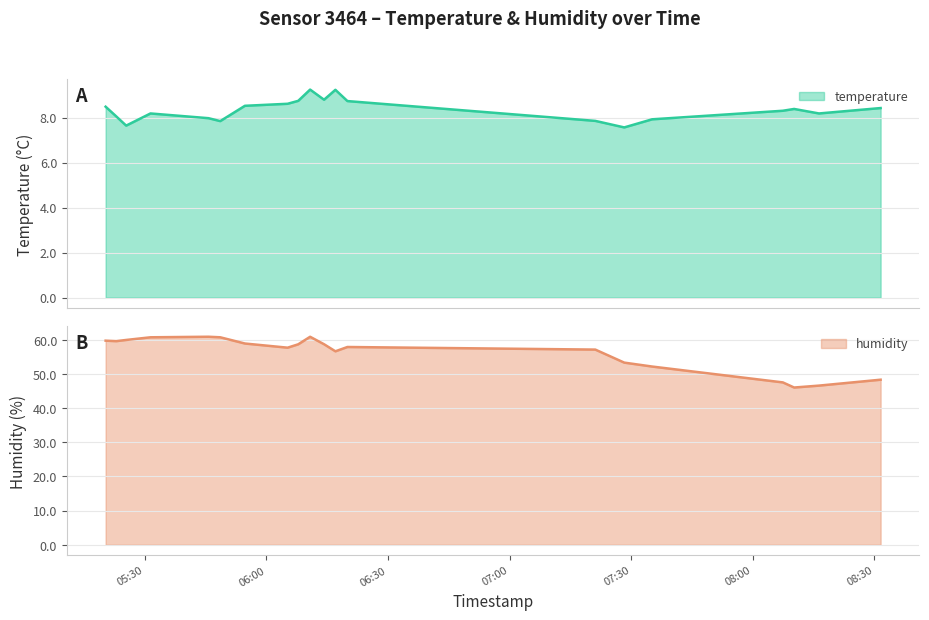

What is the spread (max minus min) of values at 2024-03-22T06:20:01?

49.2